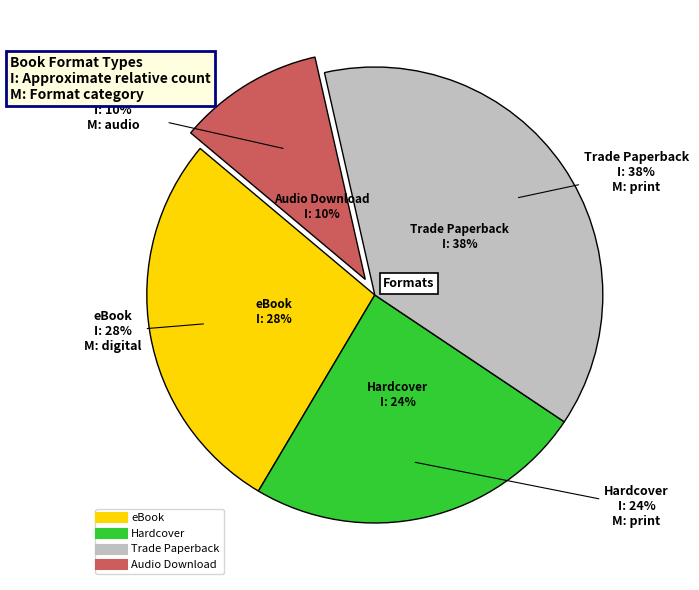

Does any single category account for the majority?

No